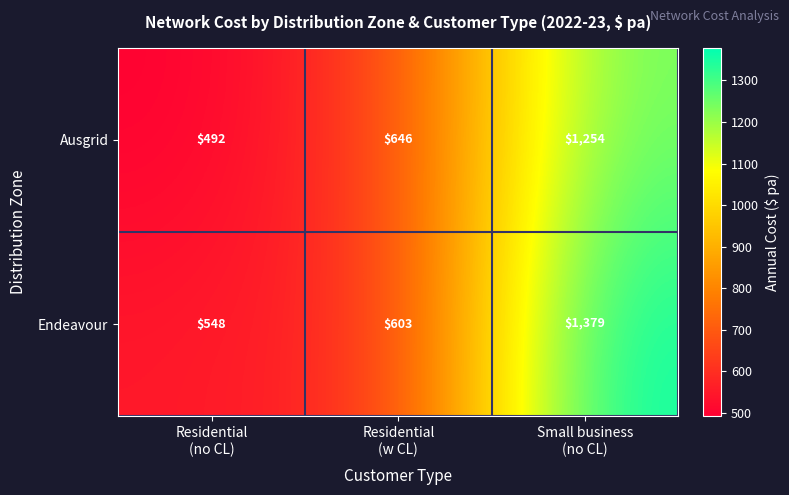

What is the difference between the highest and lowest values at Residential
(no CL)?

56